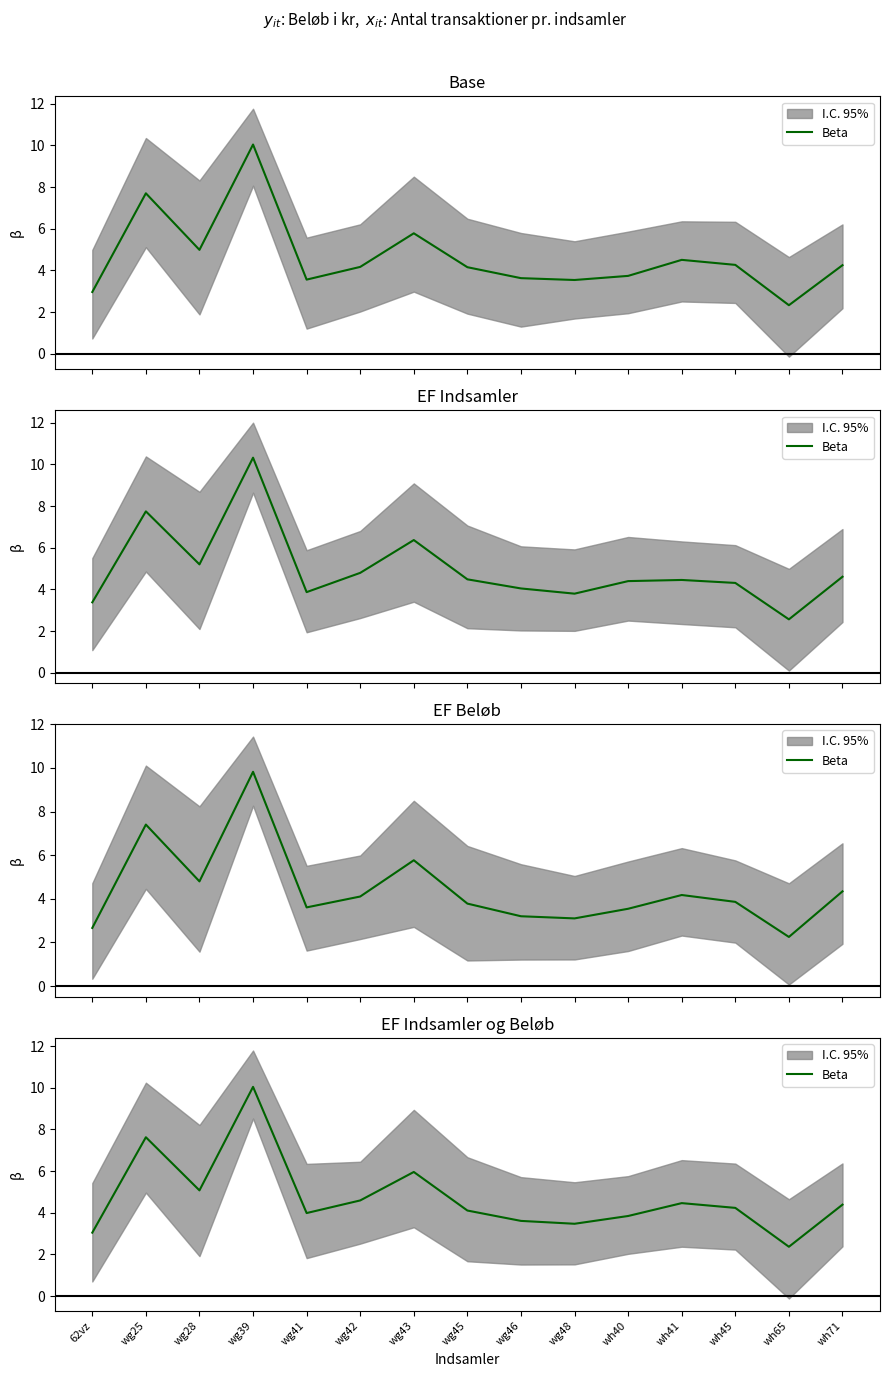

Rank the categories by value from lowest to highest.

wh65, 62vz, wg48, wg46, wh40, wg41, wg45, wh45, wh71, wh41, wg42, wg28, wg43, wg25, wg39